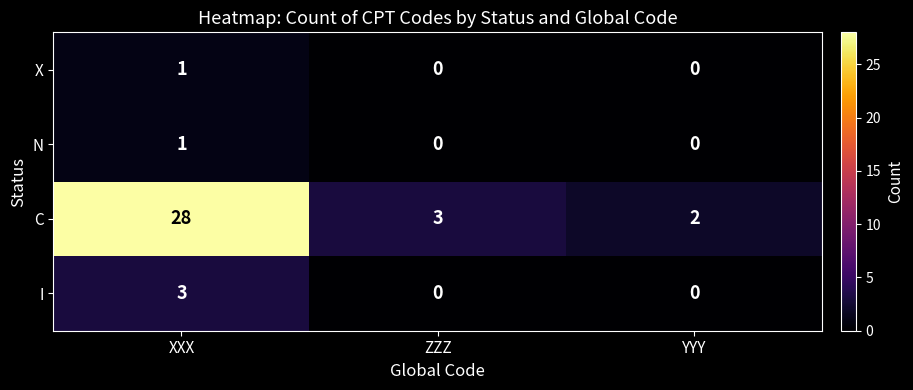

Count the number of categories in the chart.

3